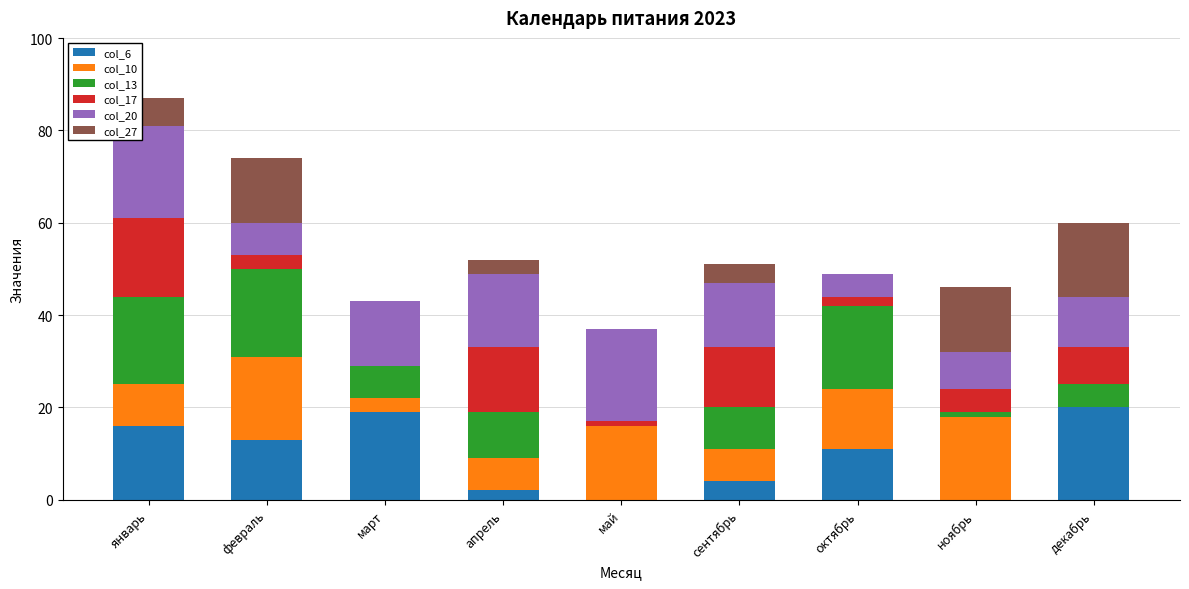

At which category is the sum across all series the highest?

январь